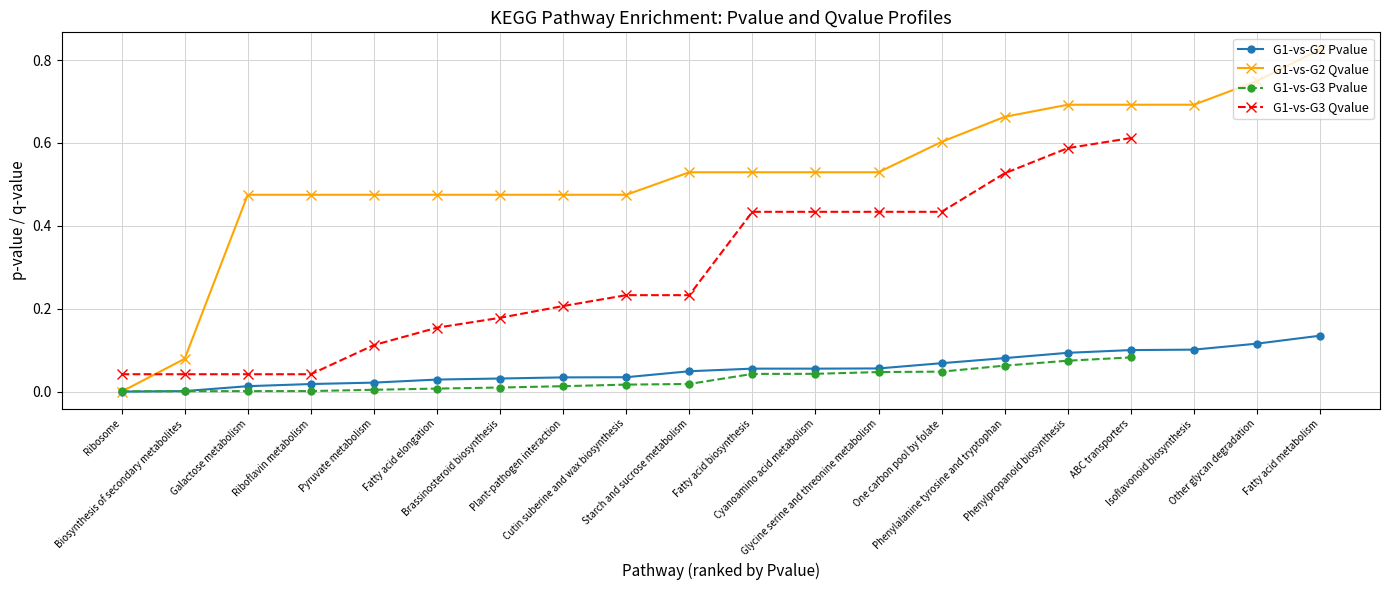

Is it true that Qvalue equals 0.2 at Fatty acid elongation?

False